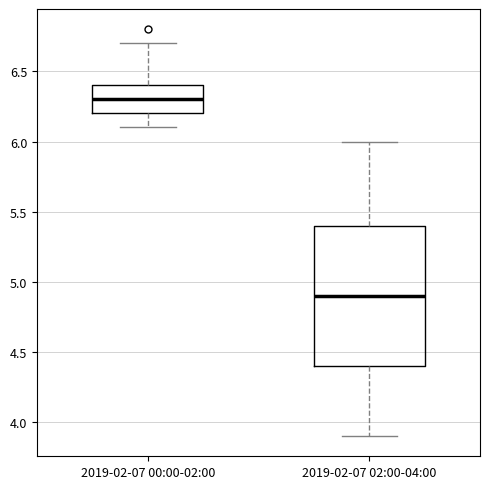

Which box's median line is the highest?

2019-02-07 00:00-02:00